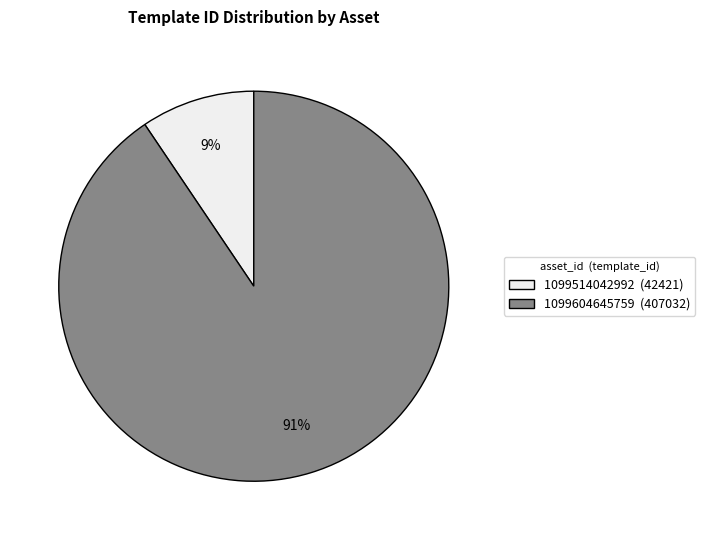

How many segments does this pie chart have?

2